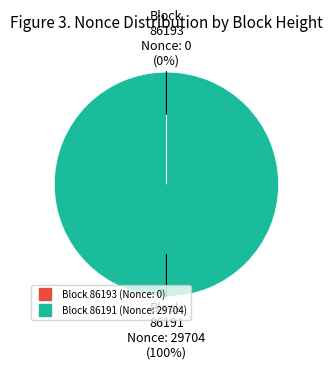

Does any single category account for the majority?

Yes